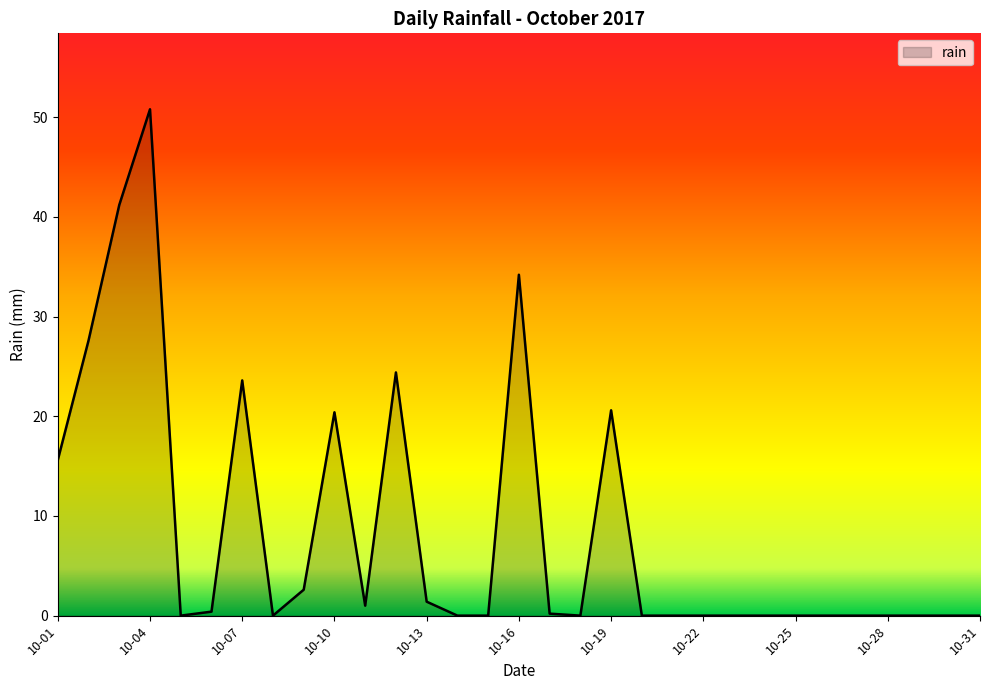

What is the difference between the maximum and minimum values?

50.8